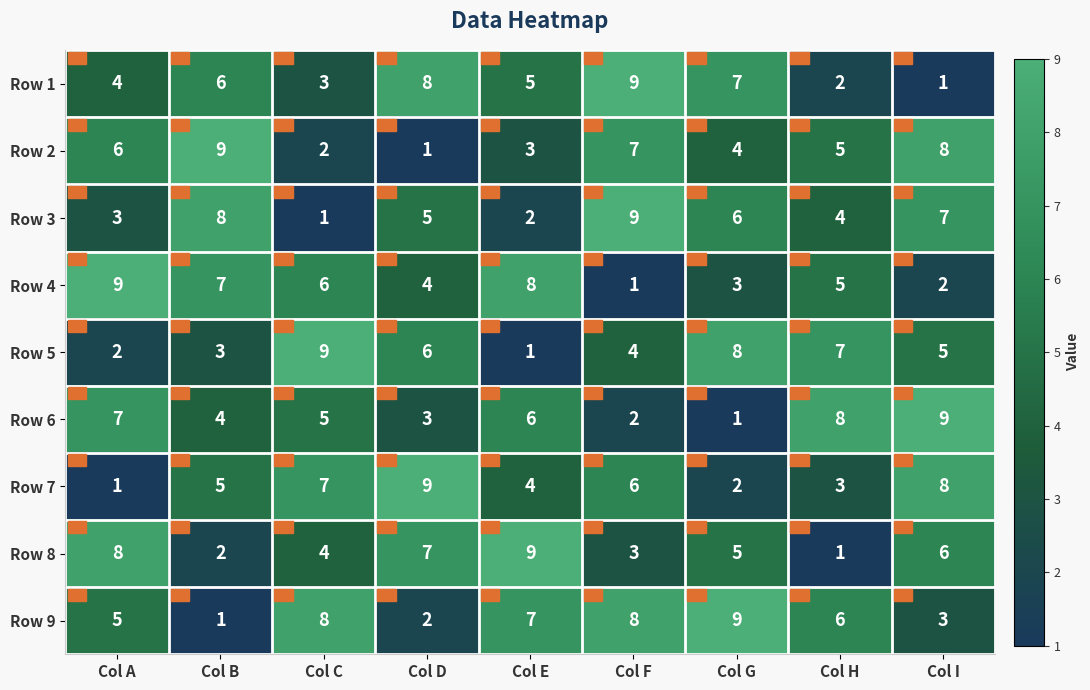

Which series changed the most between Col E and Col G?

Row 5